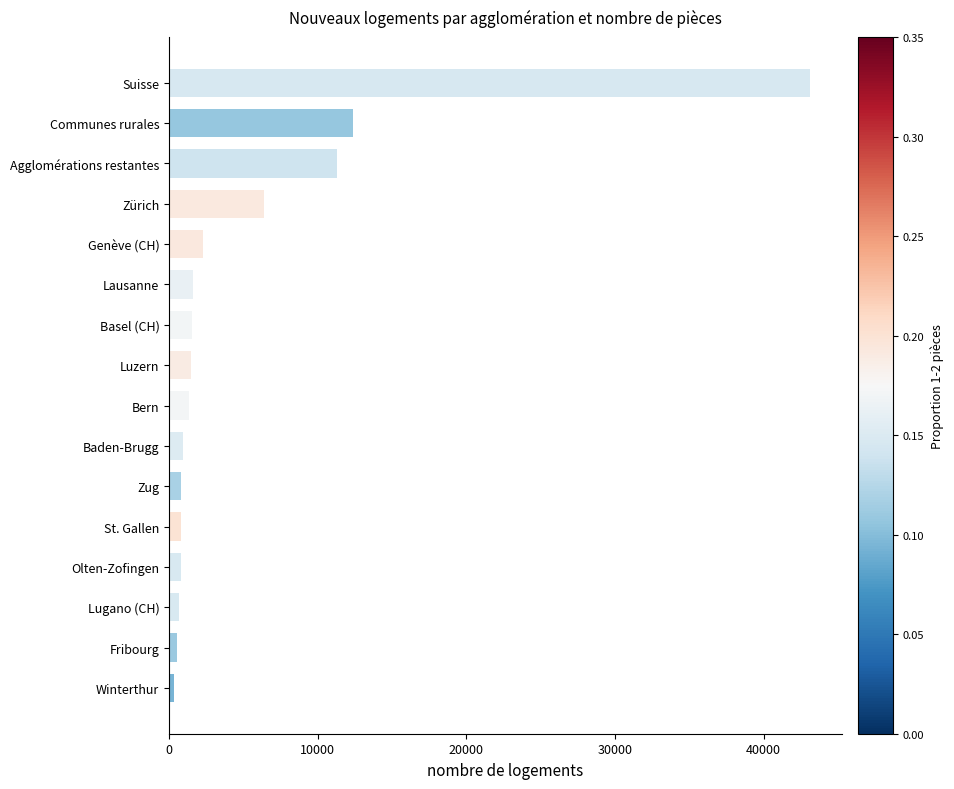

What is the difference between the maximum and minimum values?

42784